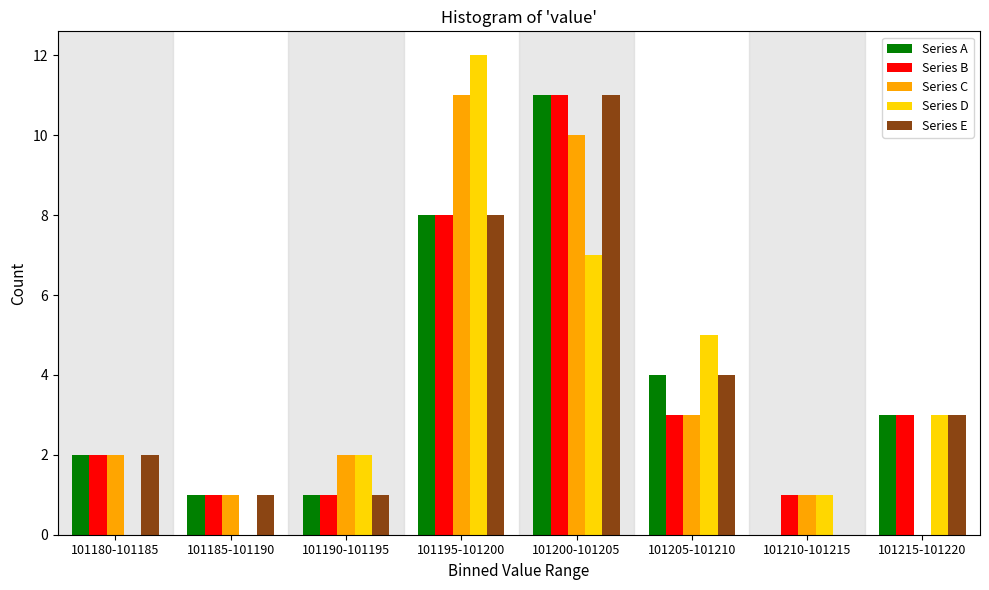

At which label is Series B closest to 6?

101195-101200